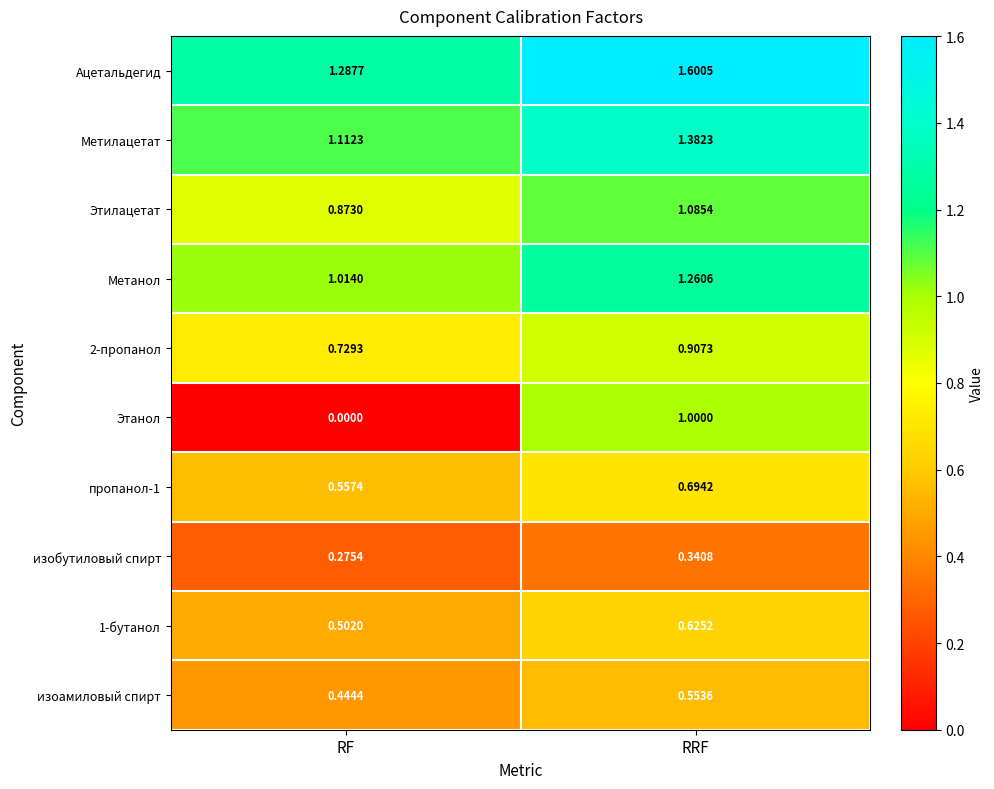

At which category is the sum across all series the highest?

RRF